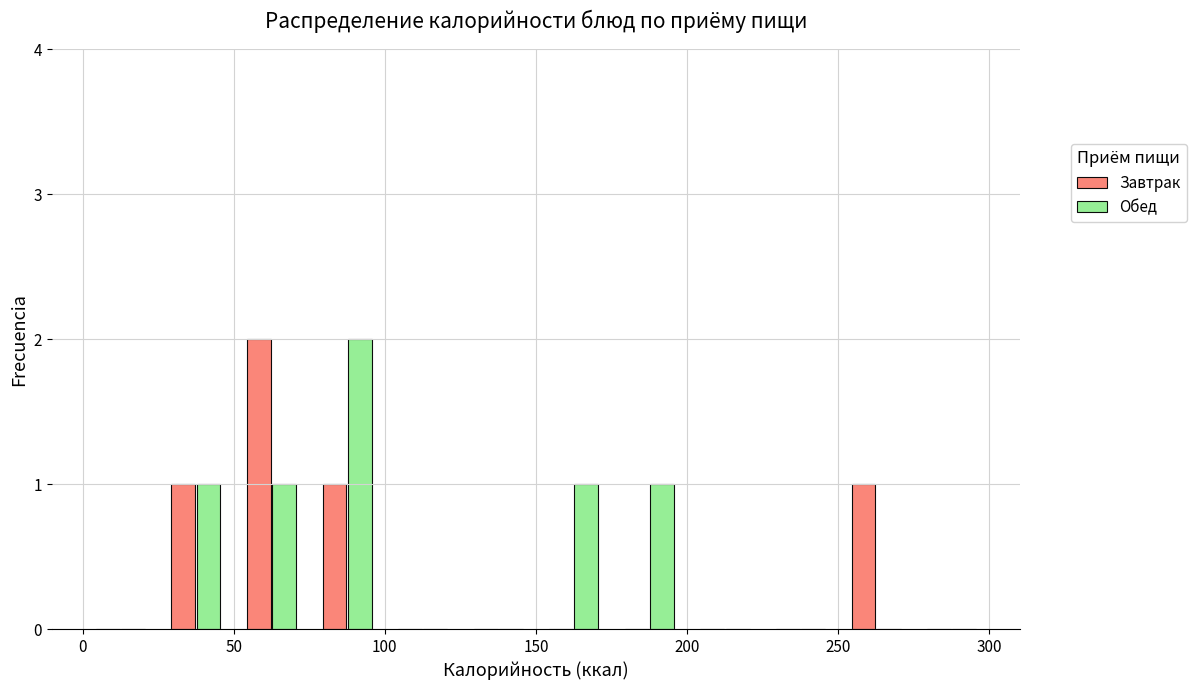

Reading left to right, transcribe this chart: for each range on the x-axis, give the height of each series' bar. The values are not printed on the chart, so give them approximately, as read against the axis.

0 to 25: Завтрак=0	Обед=0
25 to 50: Завтрак=1	Обед=1
50 to 75: Завтрак=2	Обед=1
75 to 100: Завтрак=1	Обед=2
100 to 125: Завтрак=0	Обед=0
125 to 150: Завтрак=0	Обед=0
150 to 175: Завтрак=0	Обед=1
175 to 200: Завтрак=0	Обед=1
200 to 225: Завтрак=0	Обед=0
225 to 250: Завтрак=0	Обед=0
250 to 275: Завтрак=1	Обед=0
275 to 300: Завтрак=0	Обед=0